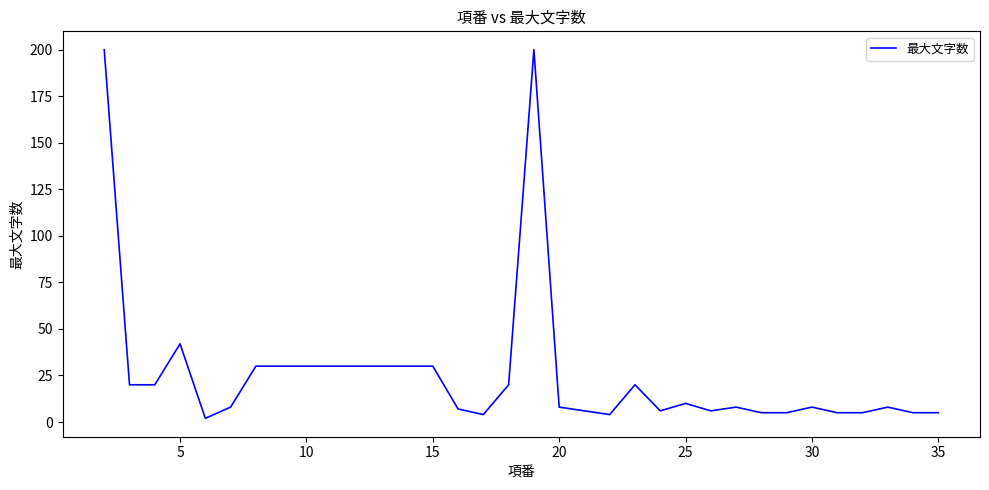

What is the maximum value shown in the chart?

200